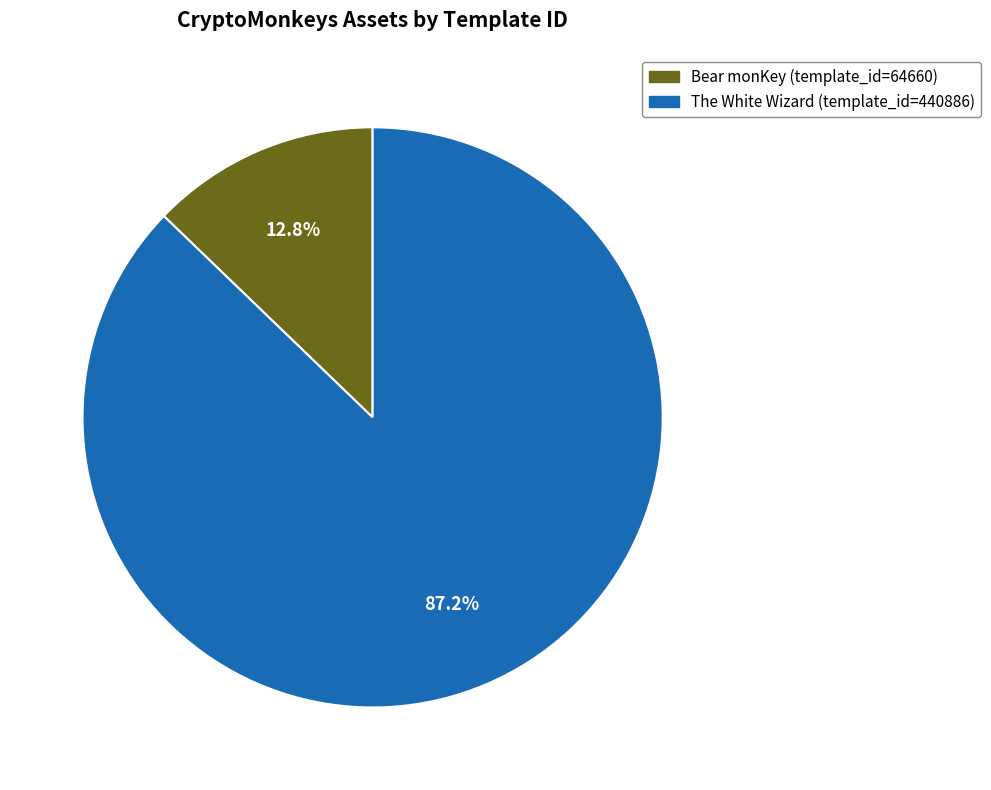

What percentage is the Bear monKey slice, to the nearest percent?

13%